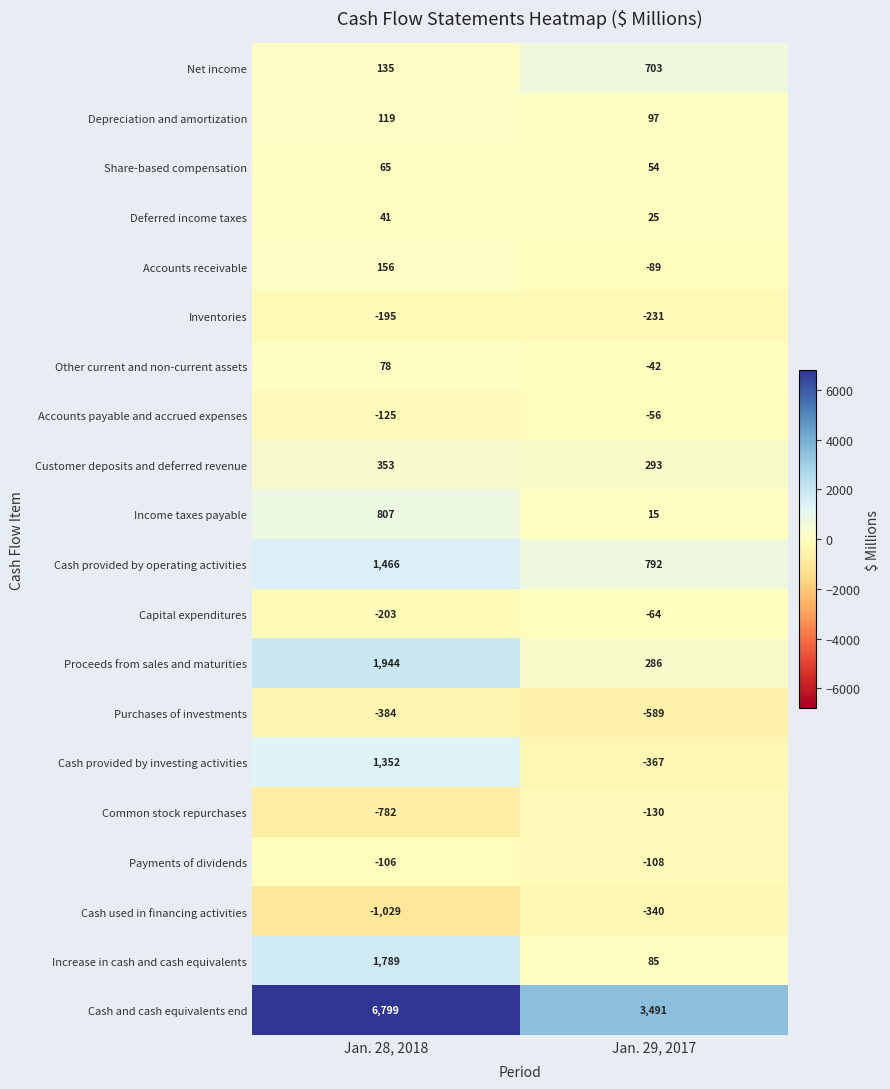

What is the total value across all series at Jan. 28, 2018?

12280